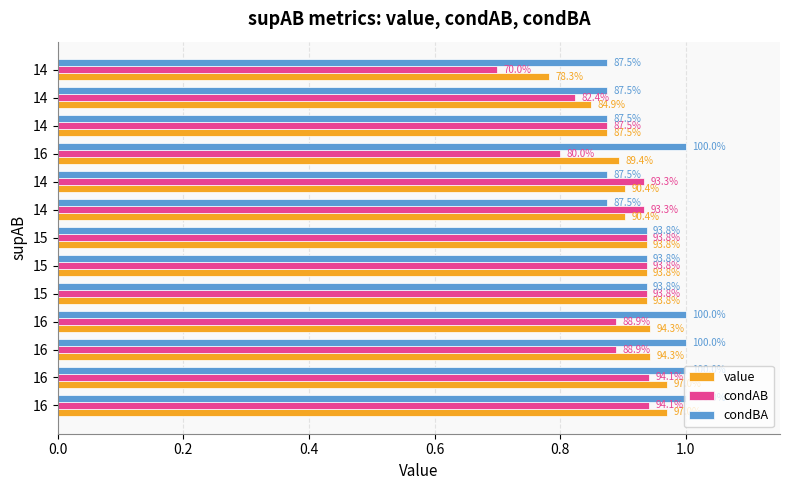

What are all the series names shown in the legend?

value, condAB, condBA